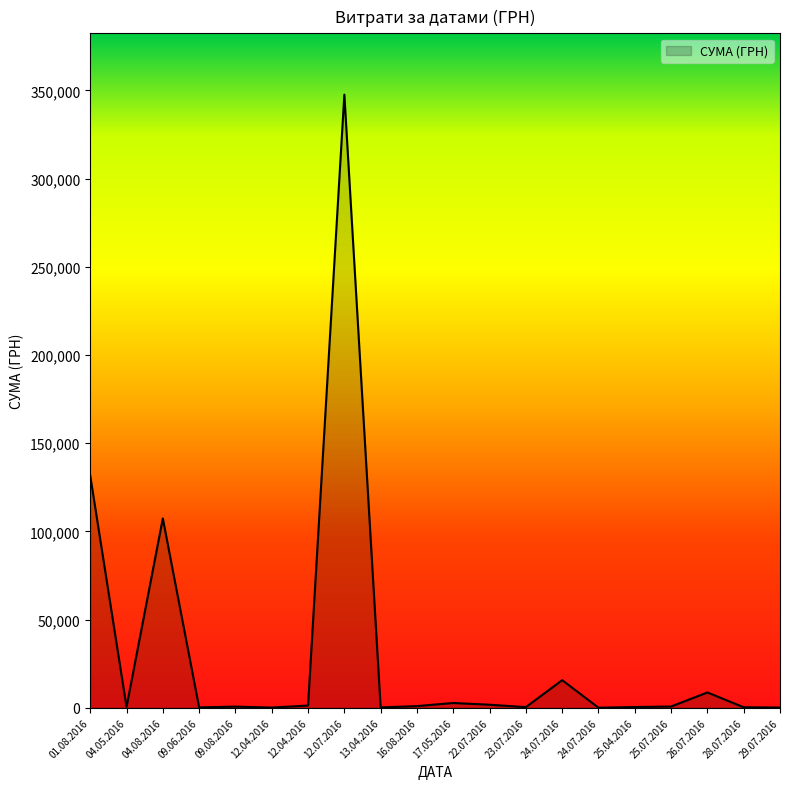

Does the chart display data point markers on the line(s)?

No